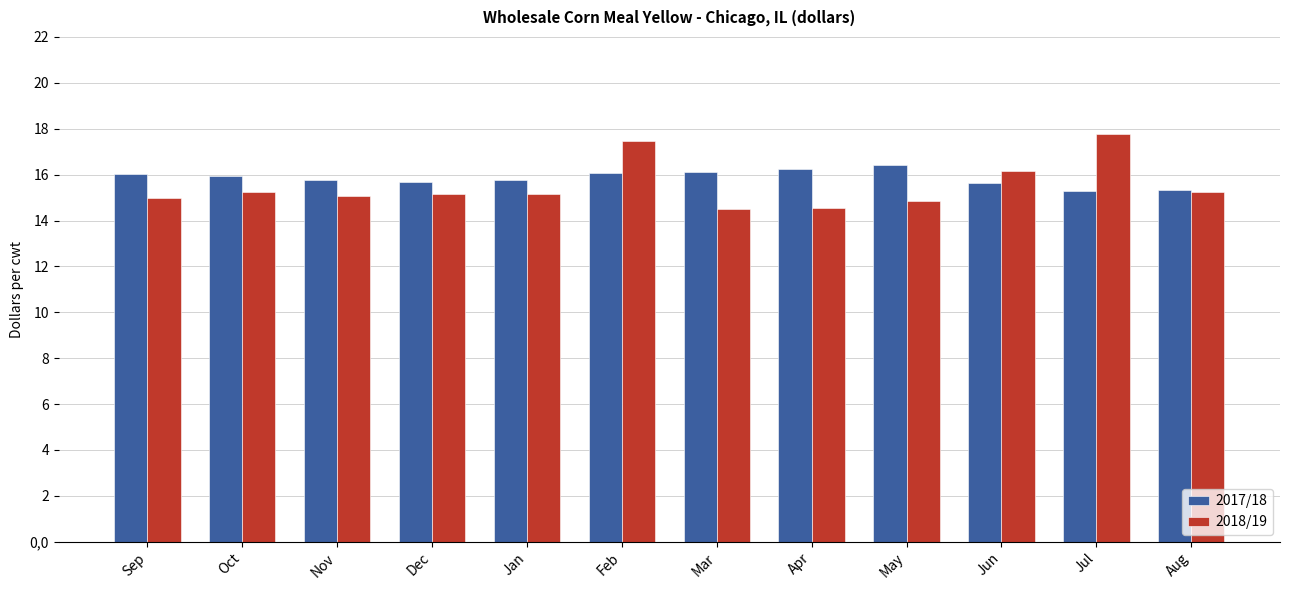

What value does the 2017/18 series have at Sep?

16.0